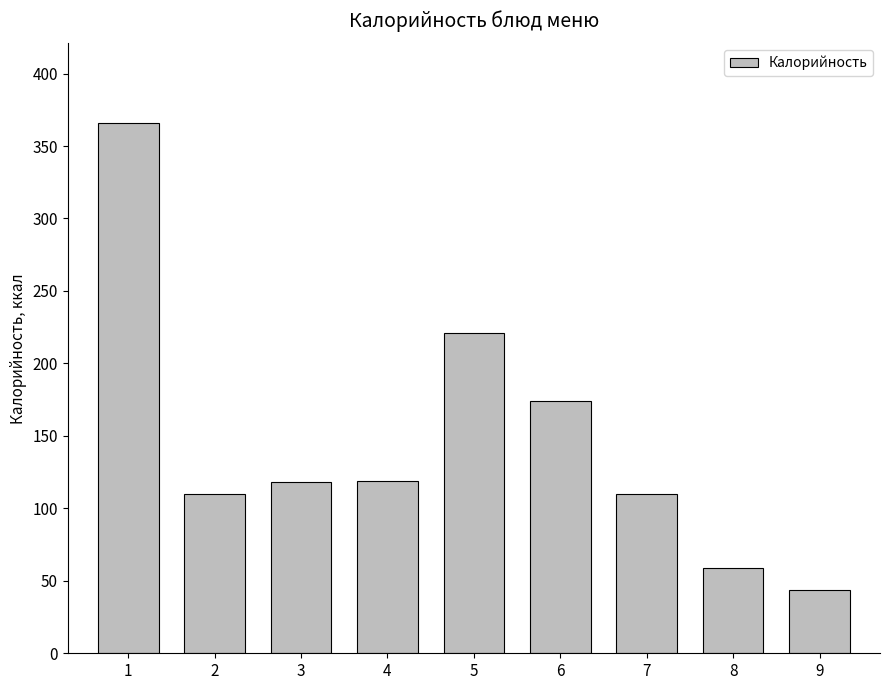

What is the difference between the maximum and minimum values?

322.4